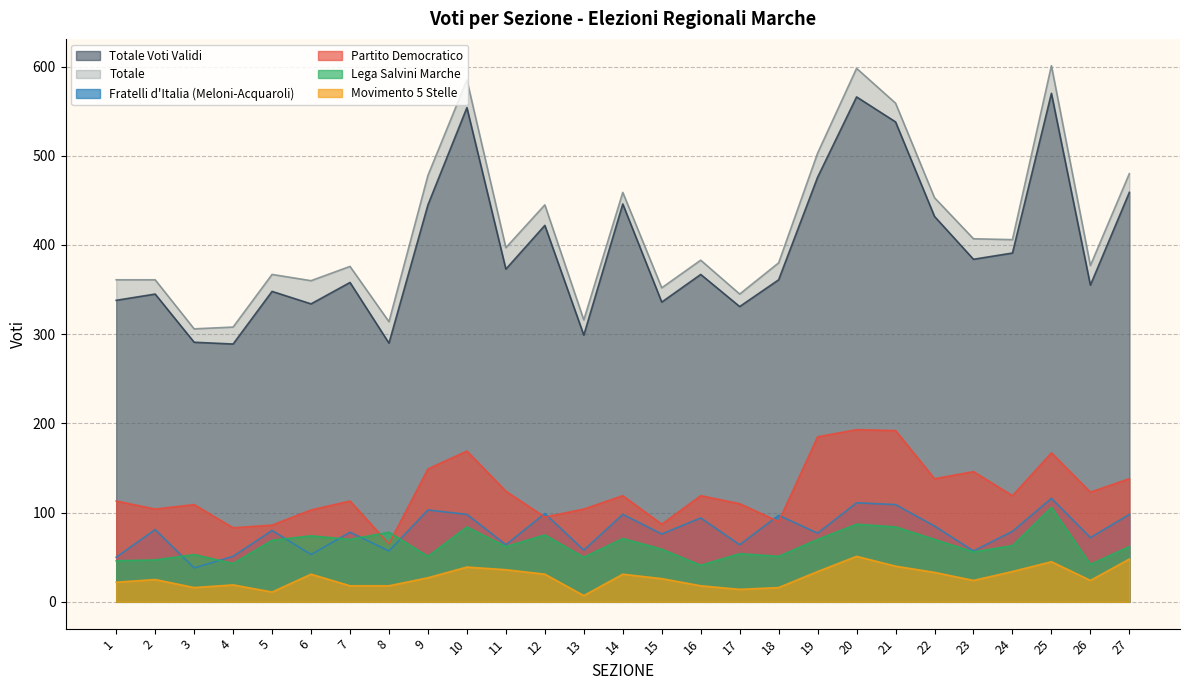

Between 23 and 25, which is larger?

25